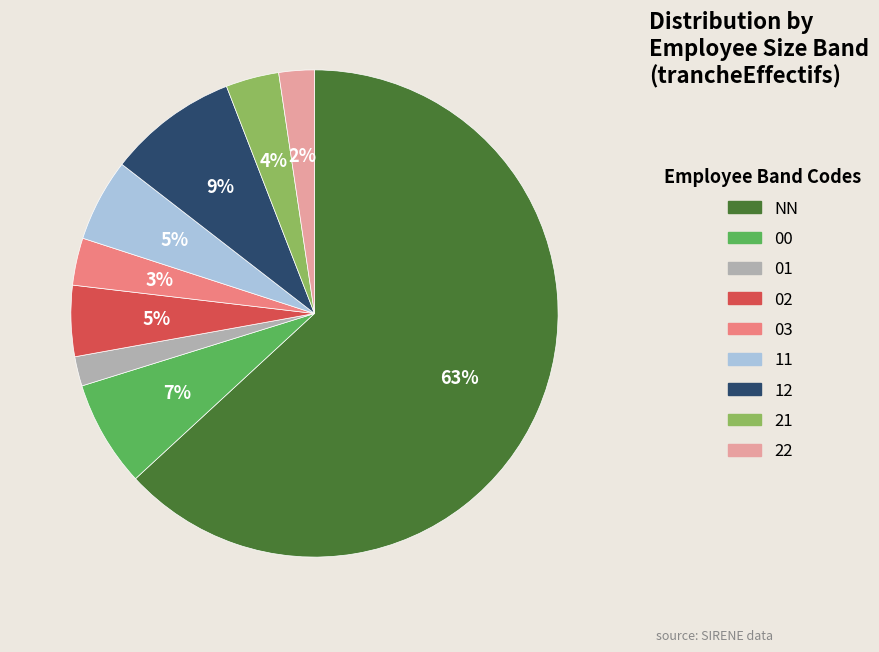

Is there any slice that represents more than half of the pie?

Yes